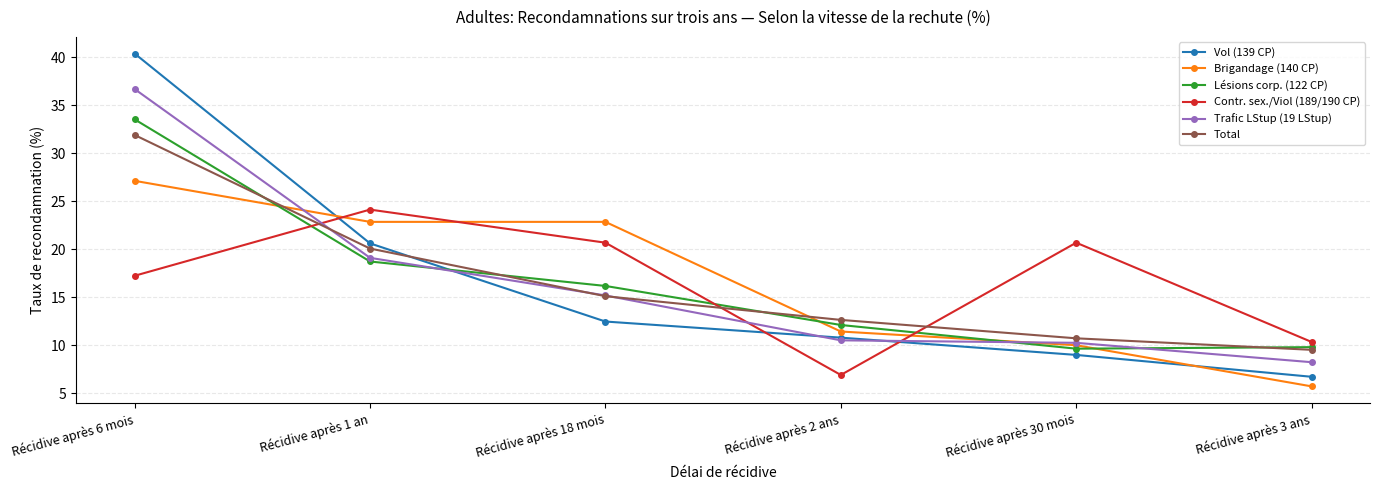

What is the highest value of the Trafic LStup (19 LStup) series?

36.7